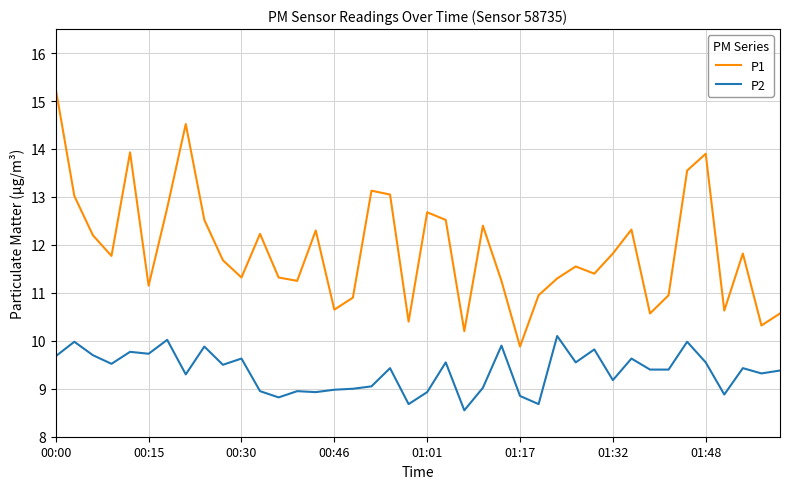

List the series in order of their overall mean, lowest first.

P2, P1